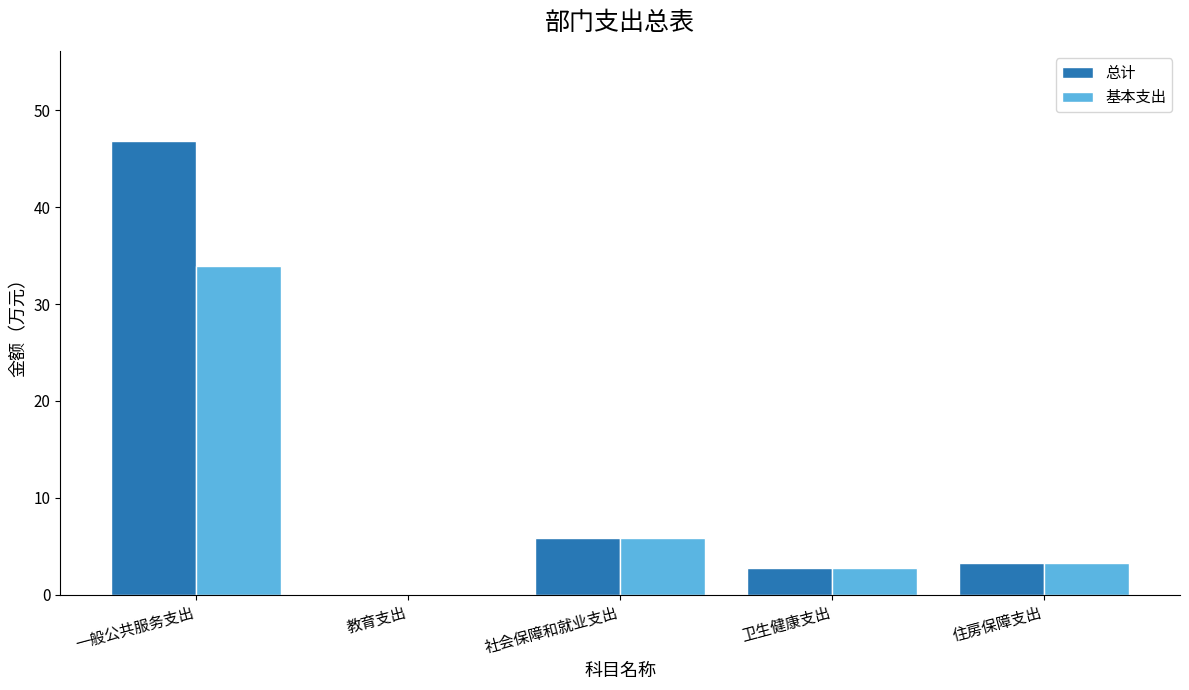

Is it true that 总计 equals 3.3 at 住房保障支出?

True